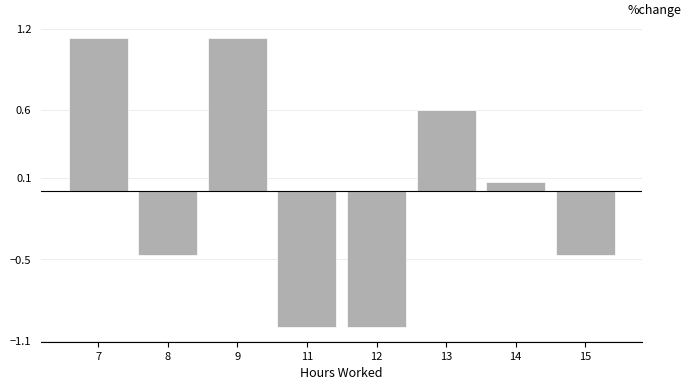

What is the smallest value displayed?

-1.0